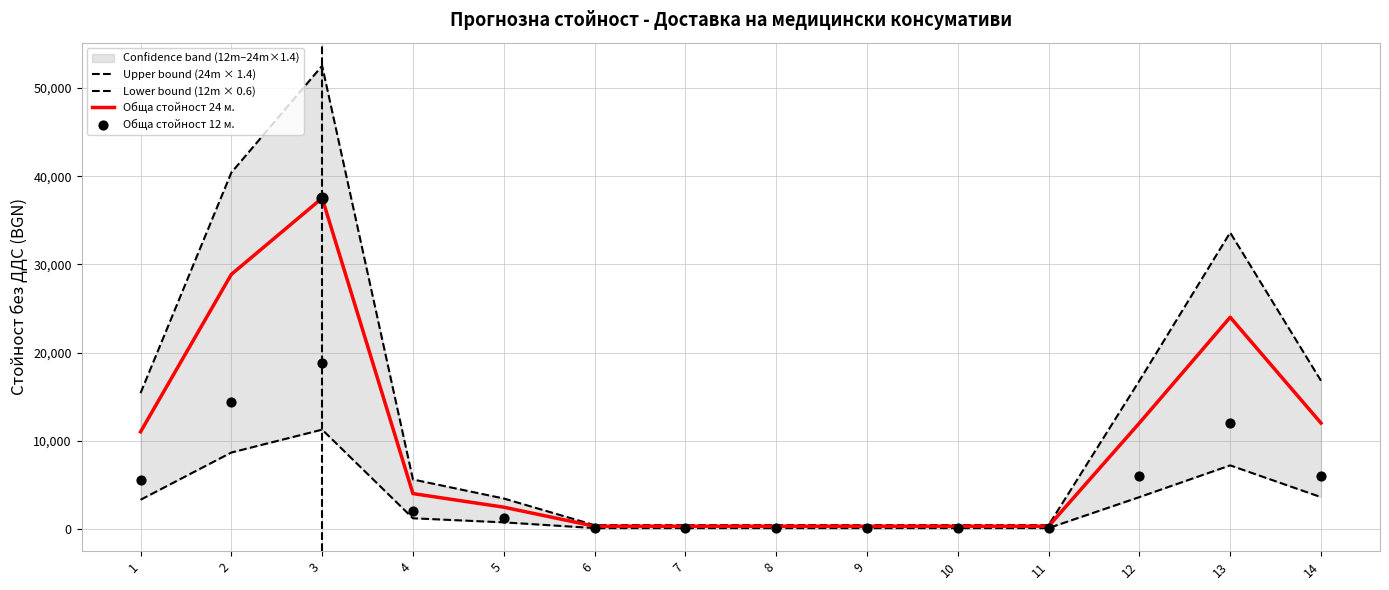

Which series has the largest total across all categories?

Upper bound (24m × 1.4)